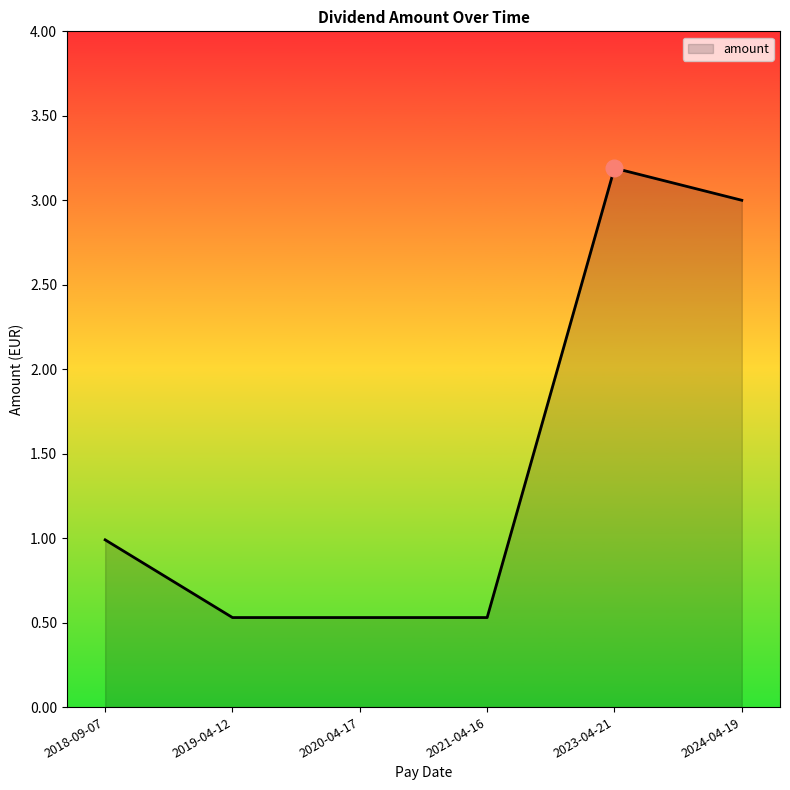

True or false: there are more than 2 points higher than both neighbors.

False